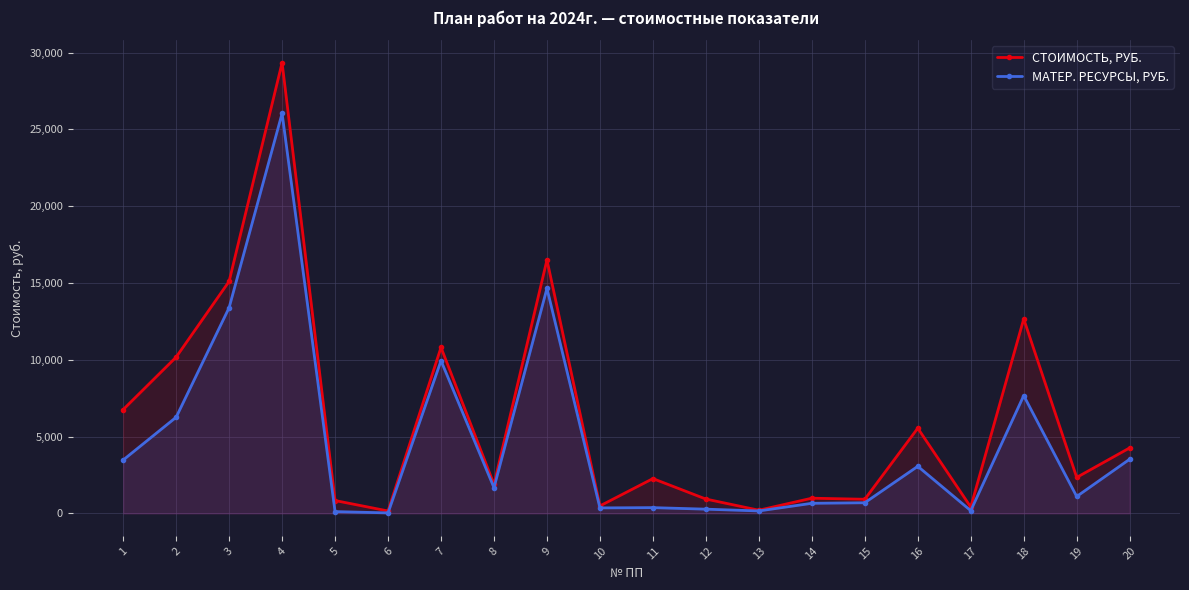

Is it true that МАТЕР. РЕСУРСЫ, РУБ. equals 277.9 at 17?

False